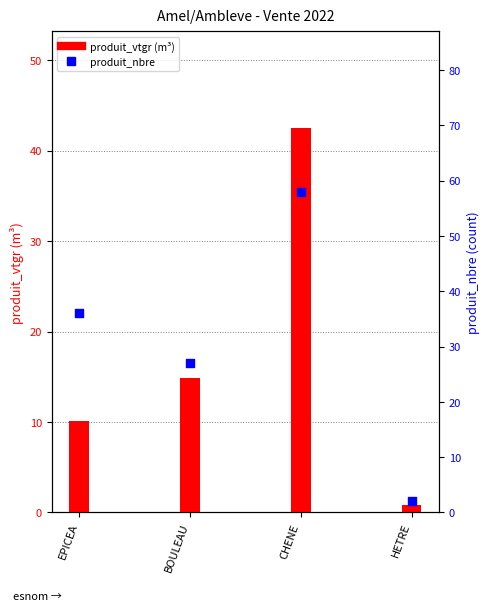

What is the total value across all series at CHENE?

100.6